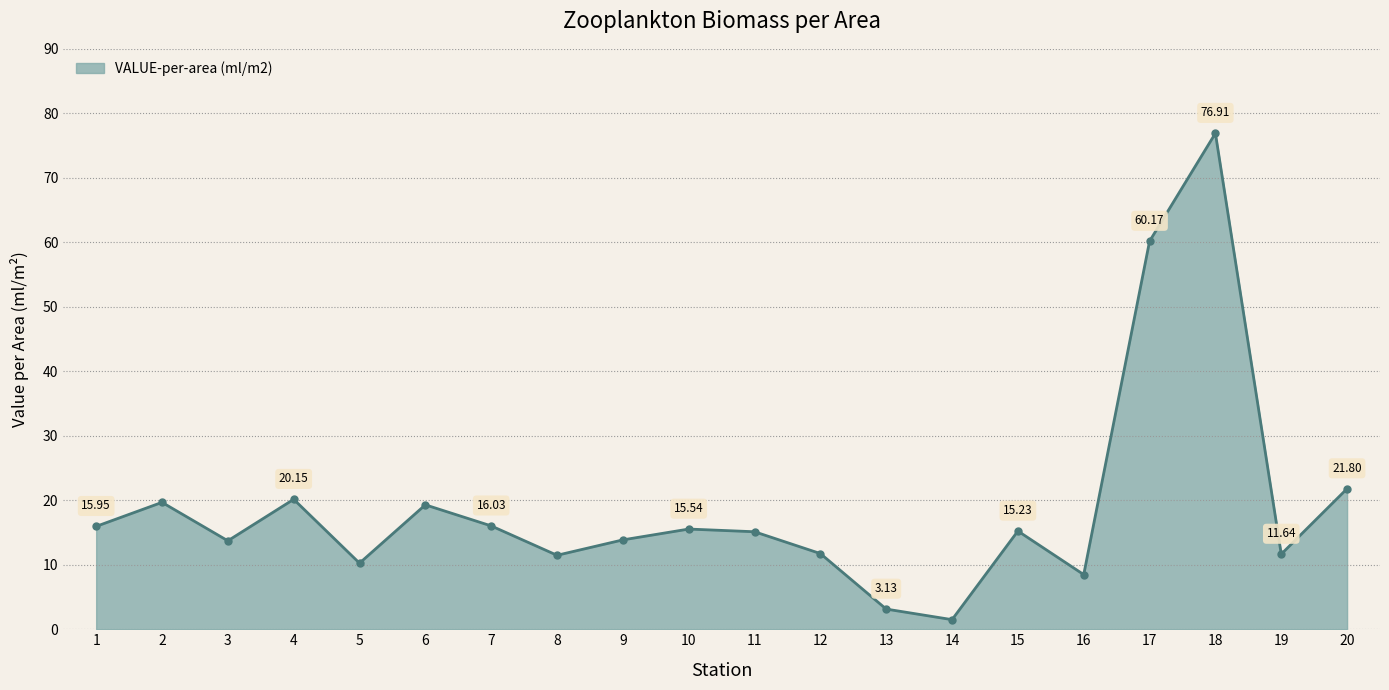

How many points are higher than both their immediate neighbors (excluding endpoints)?

6